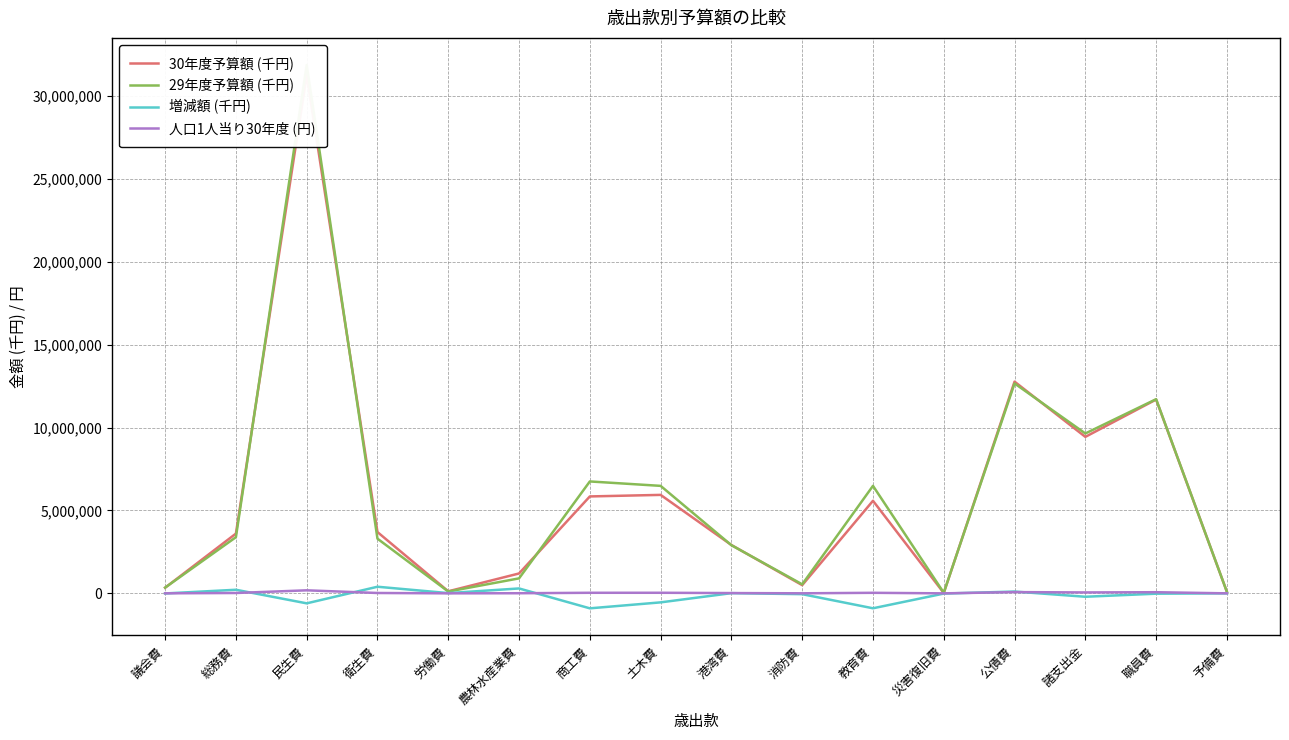

How many lines are shown in the chart?

4